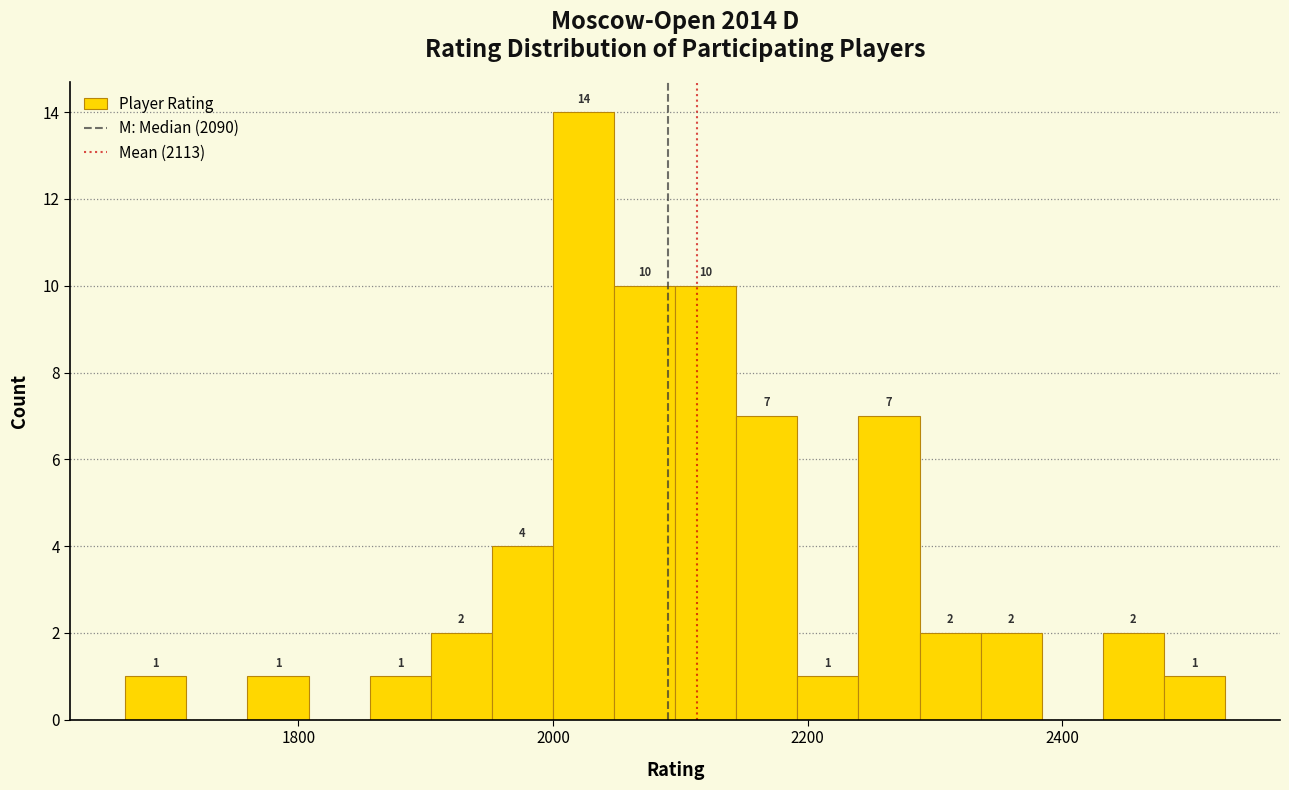

Read against the x-axis, roughly where is the centre of the tallest bar?

2020